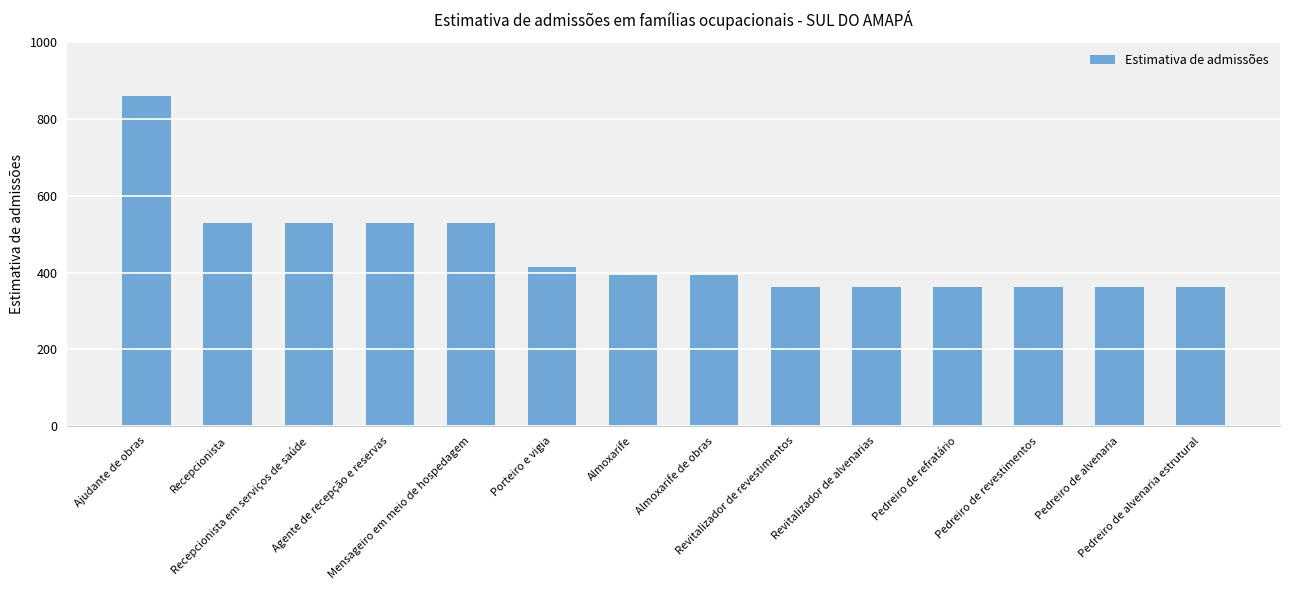

Reading right to left, transcribe all the data shown in this chart.

Pedreiro de alvenaria estrutural=363.2	Pedreiro de alvenaria=363.2	Pedreiro de revestimentos=363.2	Pedreiro de refratário=363.2	Revitalizador de alvenarias=363.2	Revitalizador de revestimentos=363.2	Almoxarife de obras=394.2	Almoxarife=394.2	Porteiro e vigia=414.5	Mensageiro em meio de hospedagem=530.0	Agente de recepção e reservas=530.0	Recepcionista em serviços de saúde=530.0	Recepcionista=530.0	Ajudante de obras=859.5